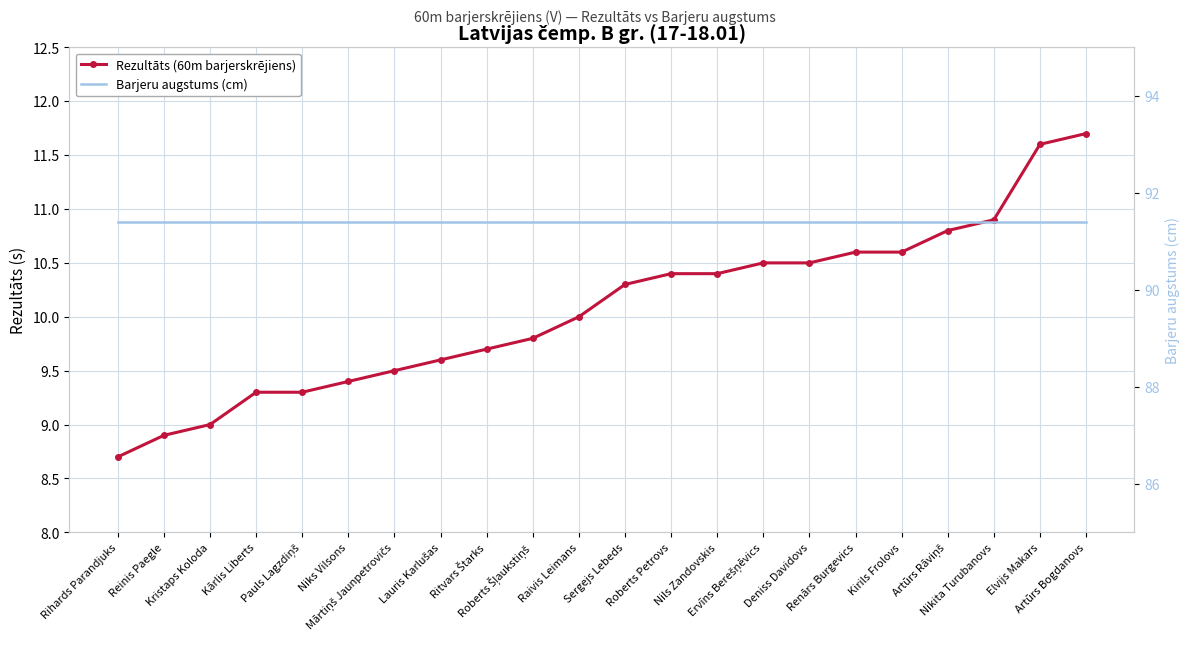

List the series in order of their overall mean, lowest first.

Rezultāts (60m barjerskrējiens), Barjeru augstums (cm)